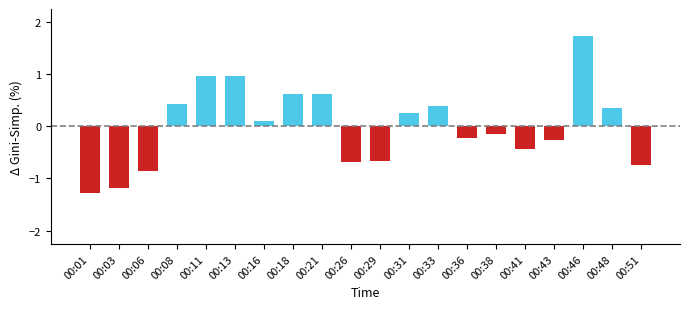

Which label corresponds to the largest value in the chart?

00:46